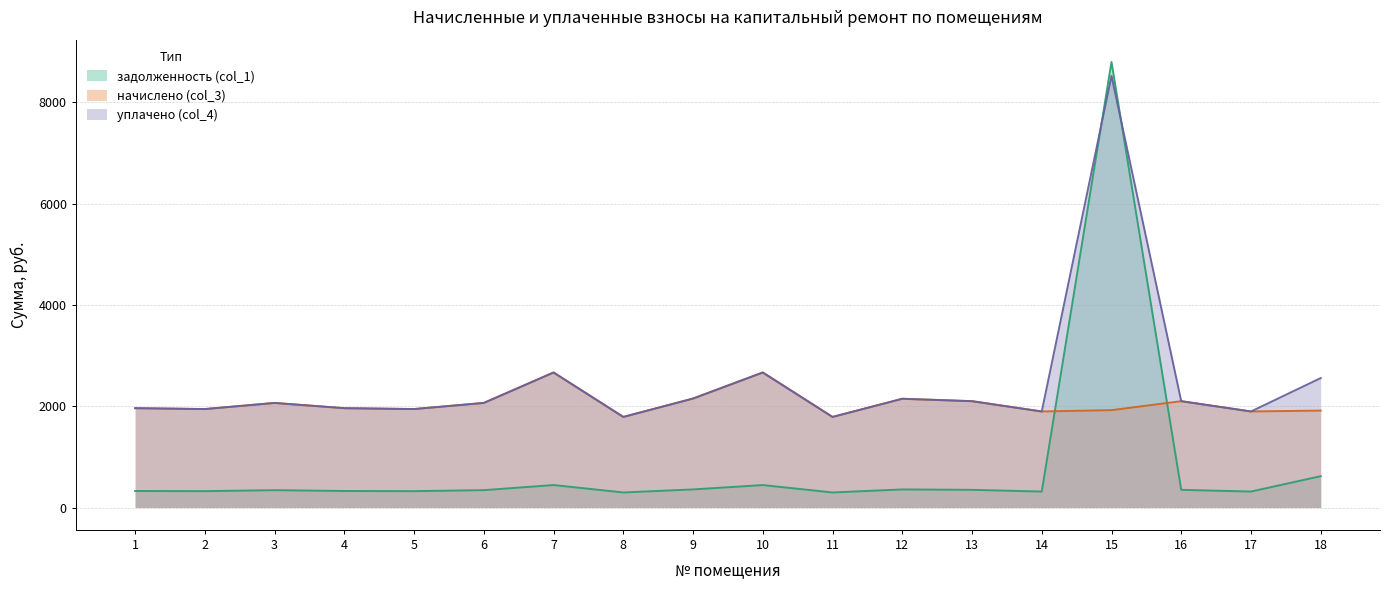

Reading right to left, transcribe all the data shown in this chart.

задолженность (col_1): 18=619.2	17=316.1	16=349.9	15=8793.5	14=316.1	13=349.9	12=357.8	11=298.1	10=444.0	9=358.1	8=298.1	7=444.2	6=343.8	5=324.0	4=326.9	3=343.3	2=324.0	1=326.9
начислено (col_3): 18=1913.8	17=1896.5	16=2099.5	15=1922.4	14=1896.5	13=2099.5	12=2147.0	11=1788.5	10=2665.4	9=2151.4	8=1788.5	7=2665.4	6=2065.0	5=1944.0	4=1961.3	3=2065.0	2=1944.0	1=1961.3
уплачено (col_4): 18=2555.6	17=1896.1	16=2099.5	15=8517.5	14=1895.6	13=2099.5	12=2147.0	11=1788.5	10=2665.4	9=2151.4	8=1788.5	7=2665.4	6=2065.0	5=1944.0	4=1961.3	3=2064.3	2=1944.0	1=1961.3